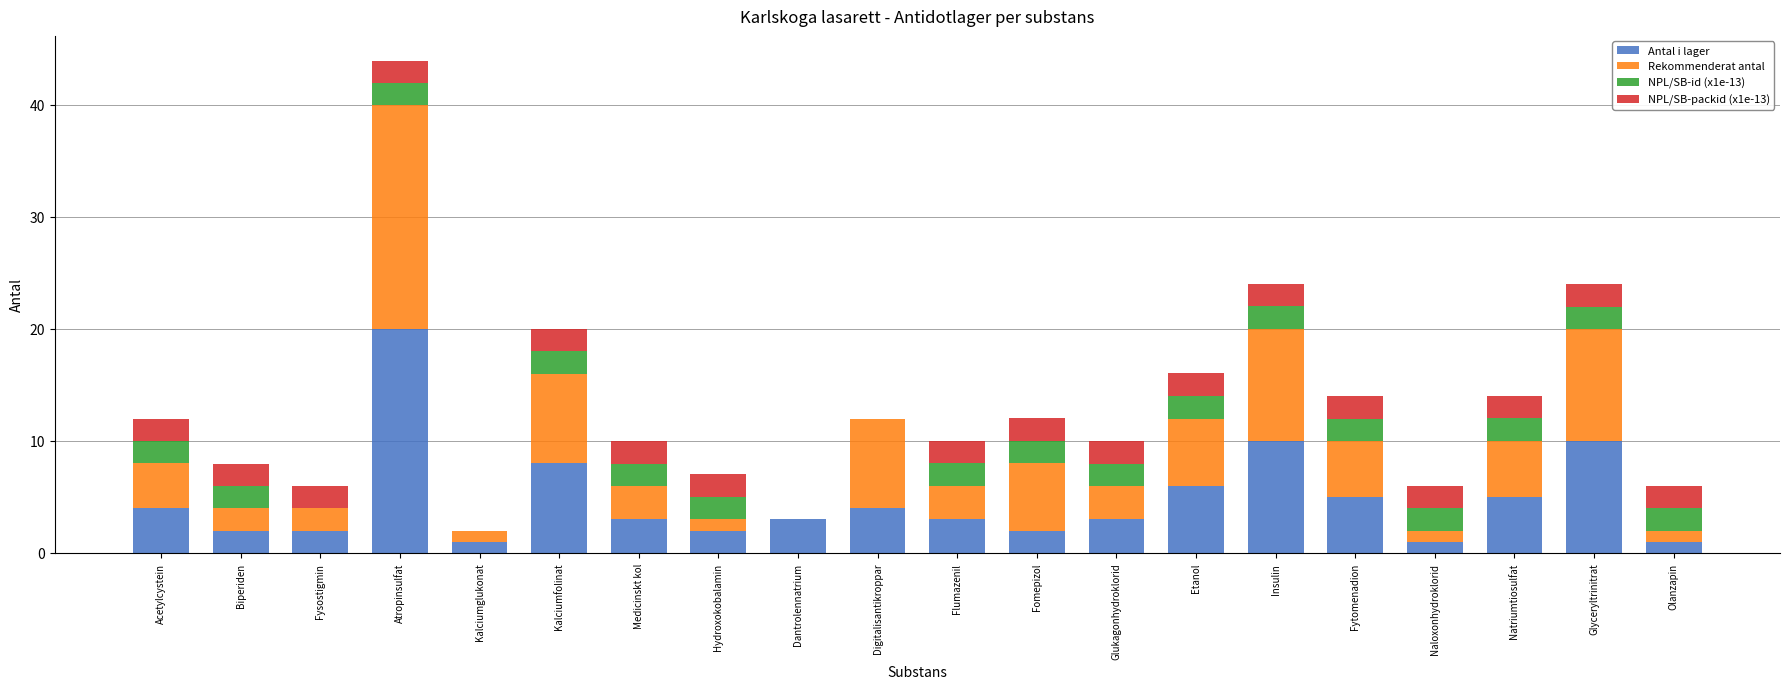

What are all the series names shown in the legend?

Antal i lager, Rekommenderat antal, NPL/SB-id (x1e-13), NPL/SB-packid (x1e-13)